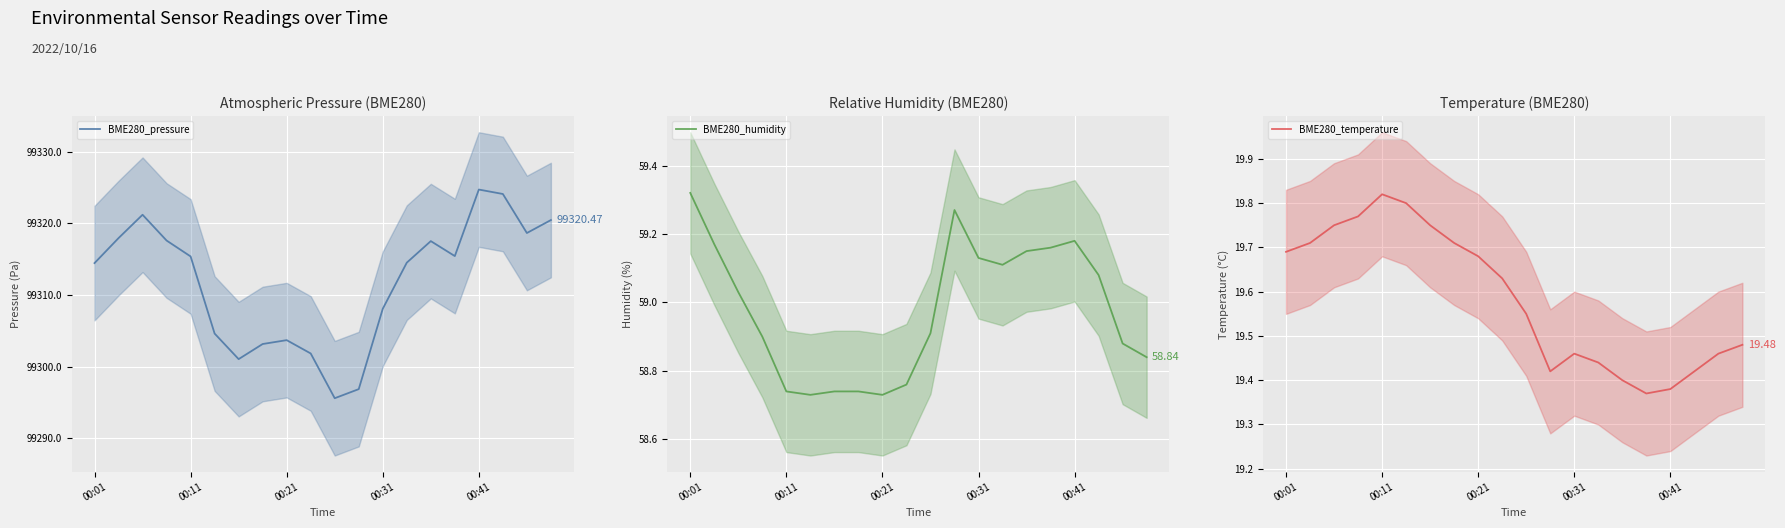

What is the average value of the BME280_temperature series?

19.6